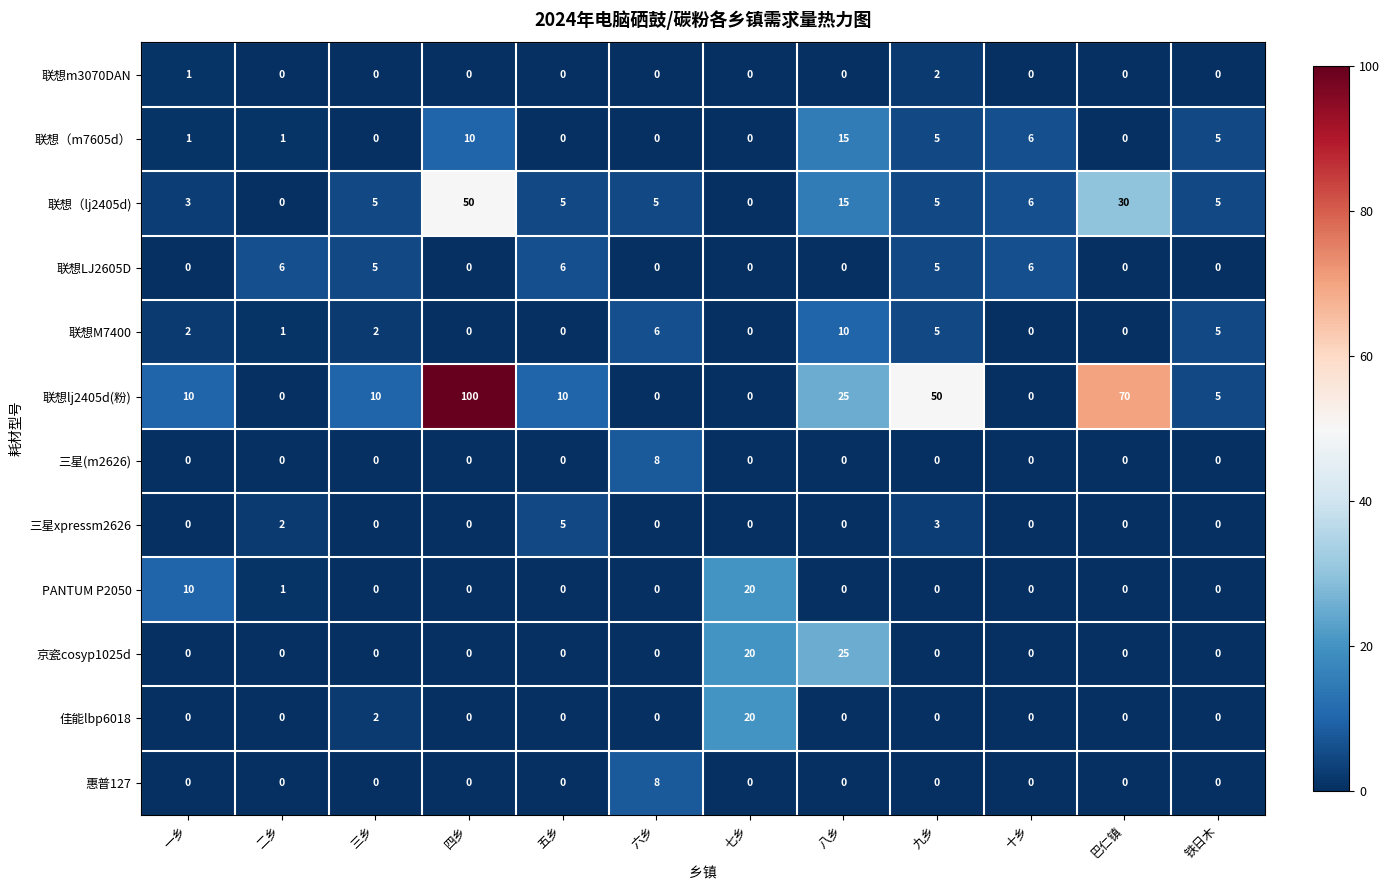

What is the total value across all series at 七乡?

60